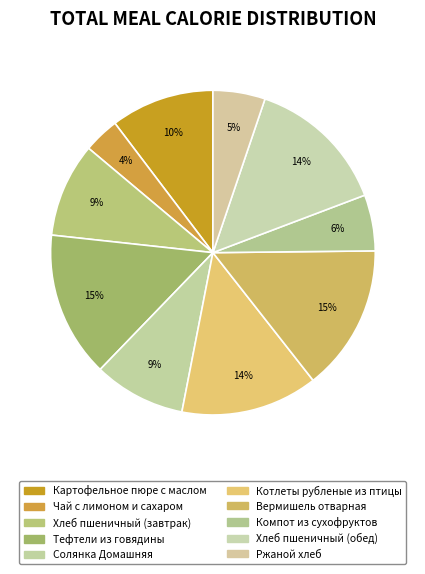

How much of the chart is everything except Компот из сухофруктов?

94.4%